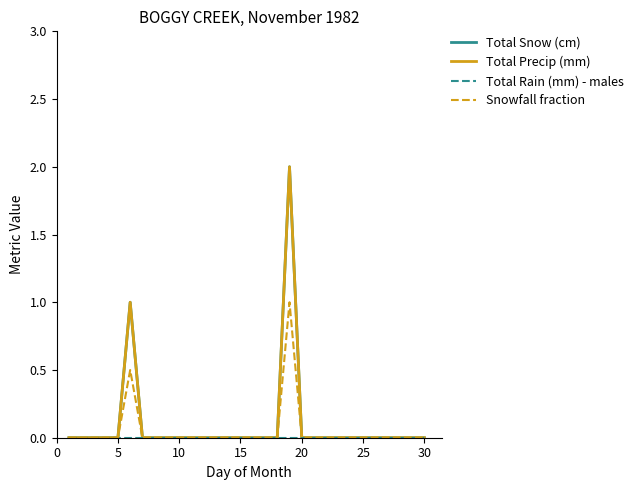

Does the chart display data point markers on the line(s)?

No